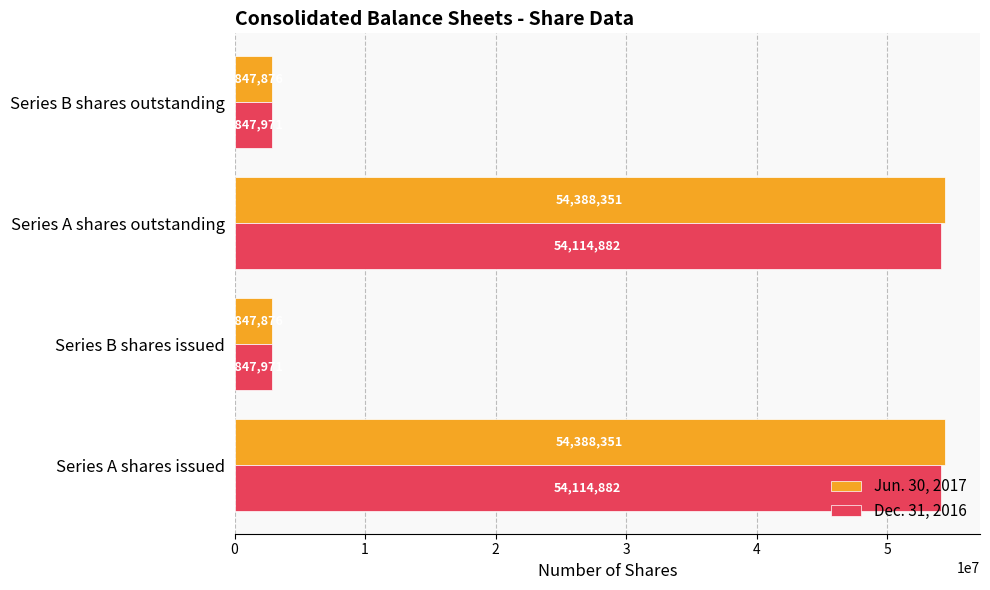

Between Series A shares outstanding and Series B shares outstanding, which series saw the biggest shift?

Jun. 30, 2017